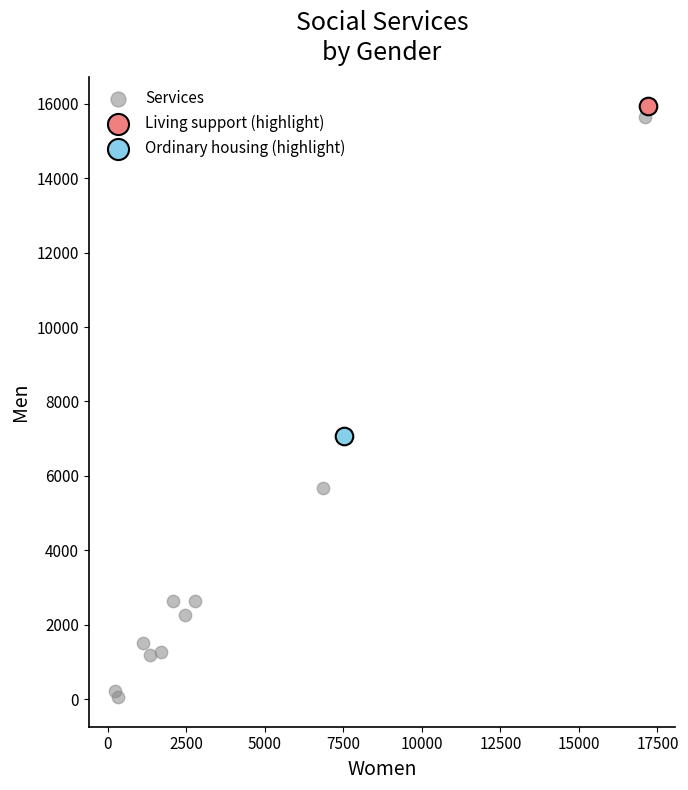

What are all the series names shown in the legend?

Services, Living support (highlight), Ordinary housing (highlight)